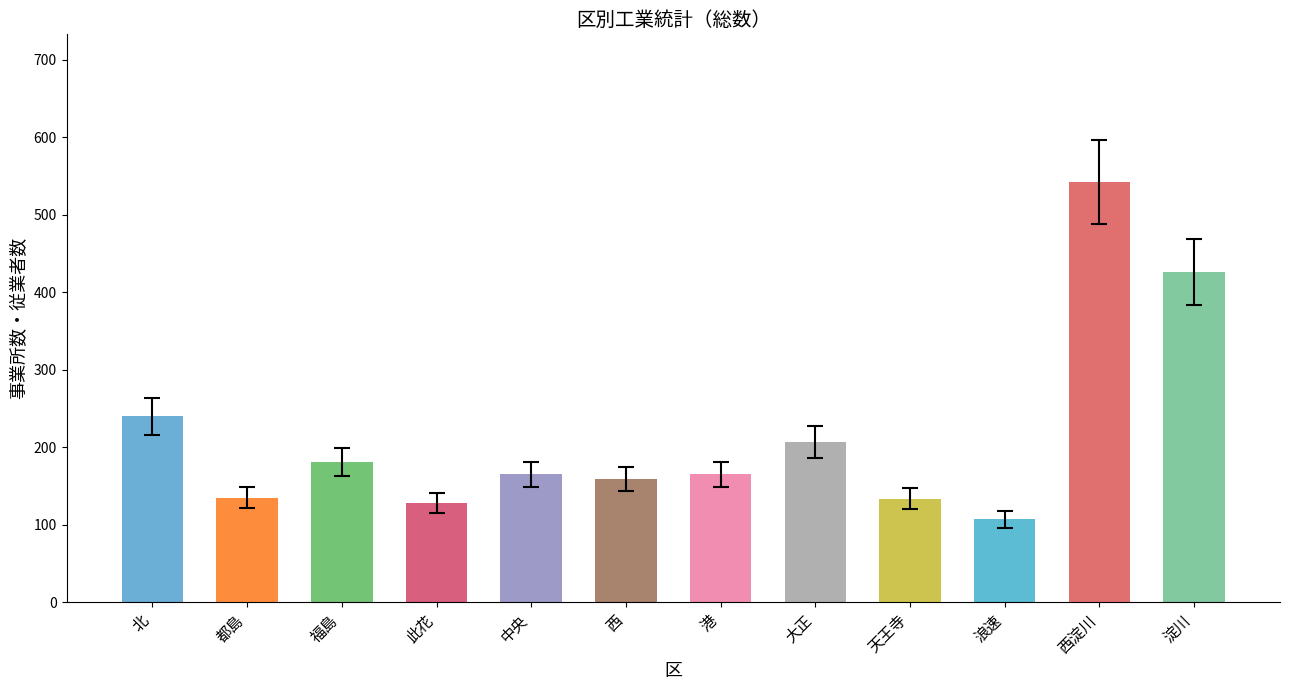

Where is the data nearest to the value 325?

北